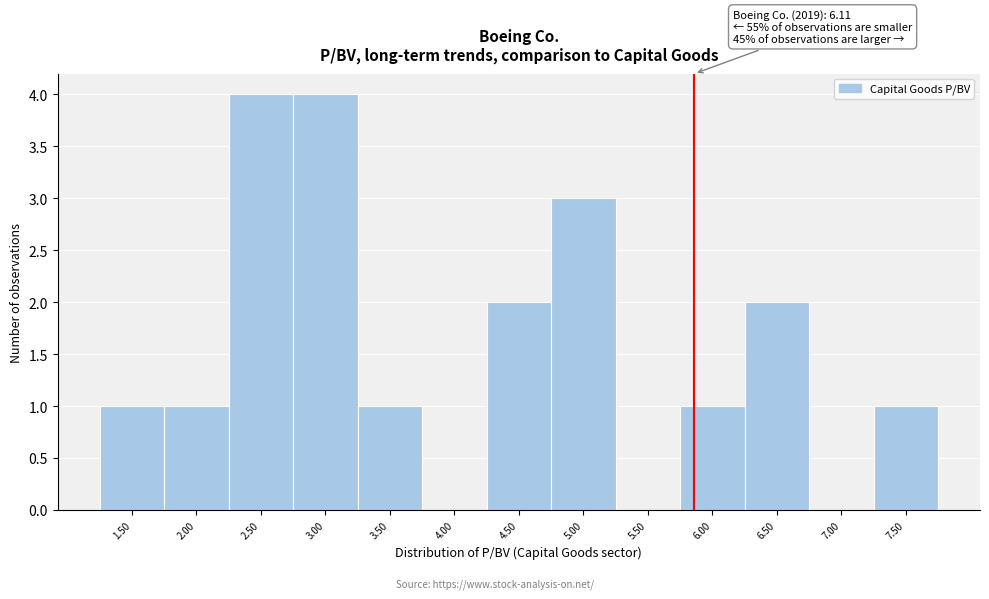

Reading right to left, transcribe all the data shown in this chart.

7.50=1	7.00=0	6.50=2	6.00=1	5.50=0	5.00=3	4.50=2	4.00=0	3.50=1	3.00=4	2.50=4	2.00=1	1.50=1